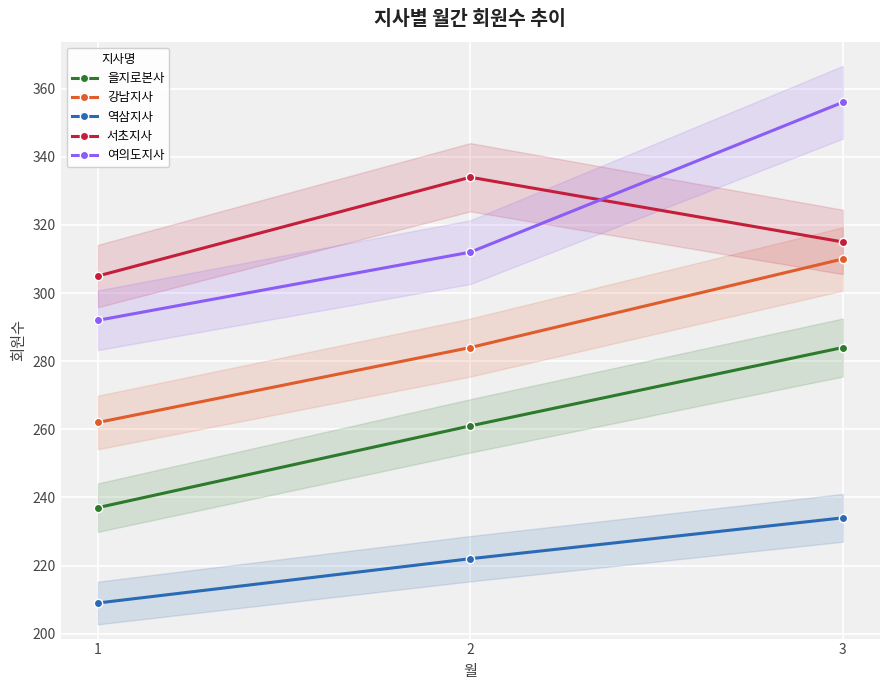

The value of 강남지사 at 3 is 476. True or false?

False